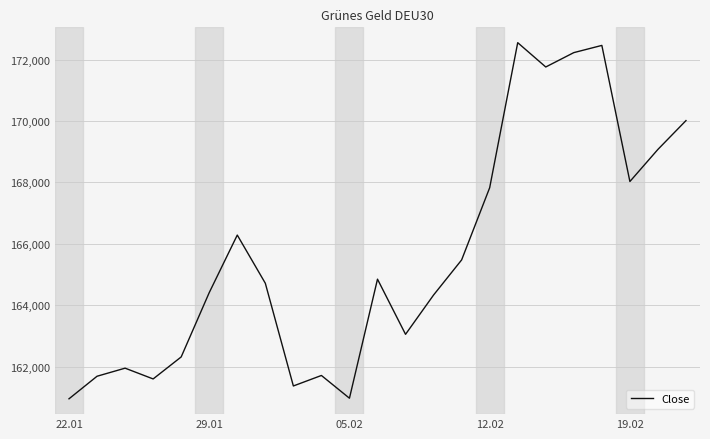

What is the minimum value shown in the chart?

160949